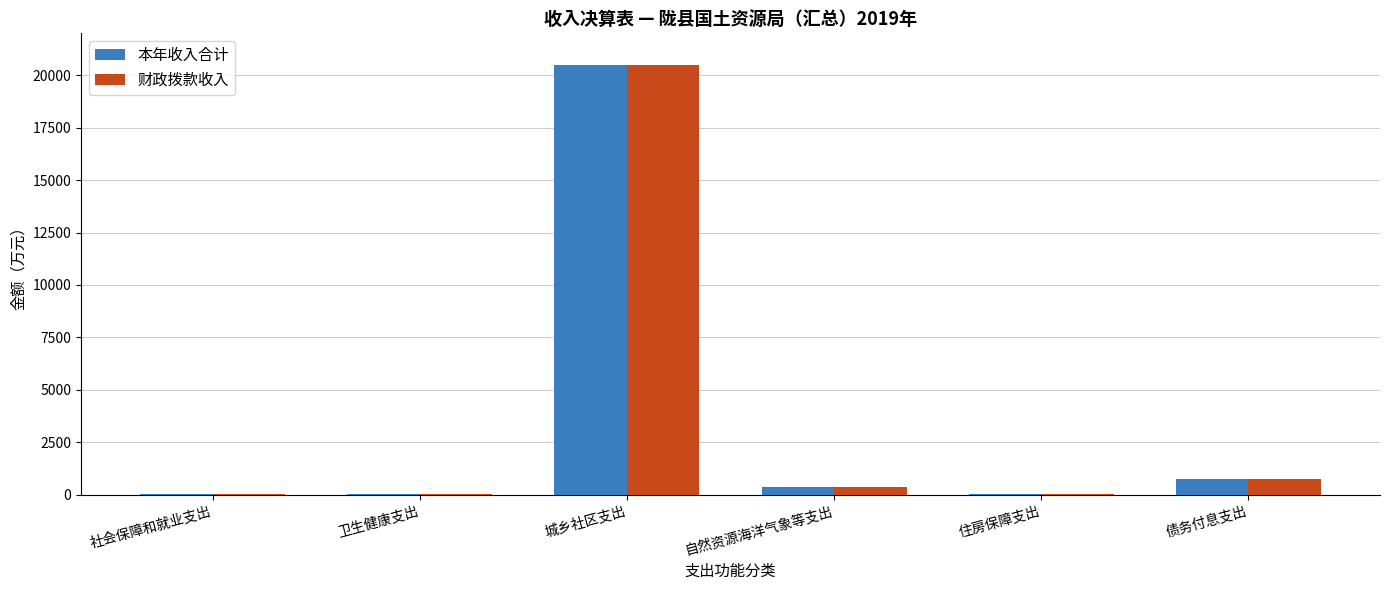

What is the maximum value for 本年收入合计?

20504.0